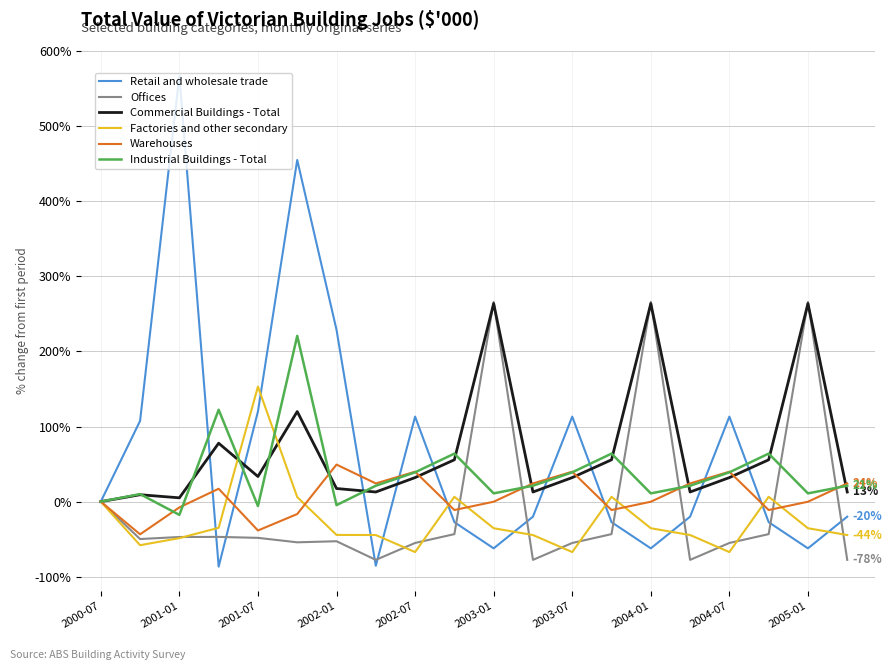

What is the greatest value displayed?

567.4